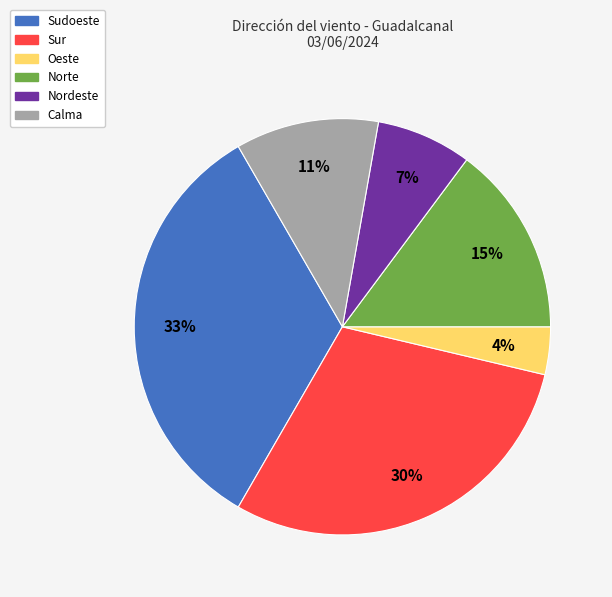

Rank the categories by value from highest to lowest.

Sudoeste, Sur, Norte, Calma, Nordeste, Oeste